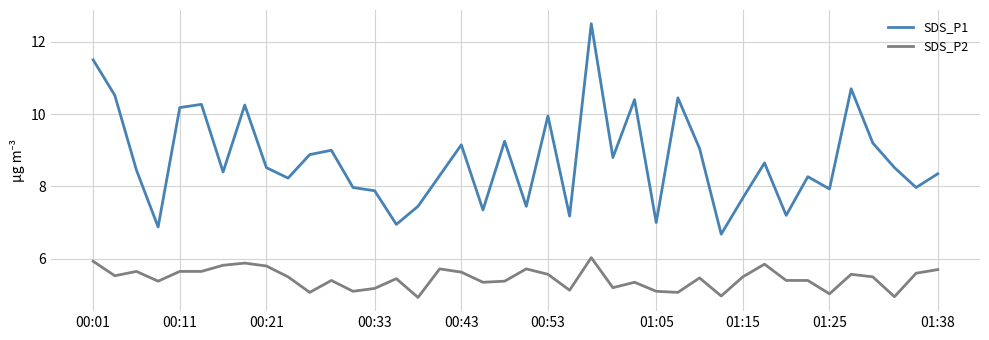

Which series has the largest total across all categories?

SDS_P1